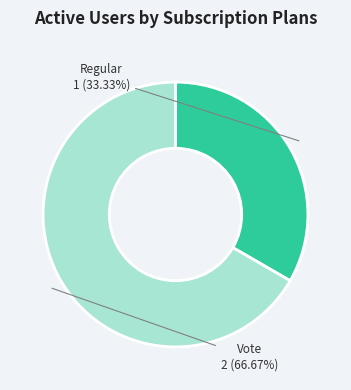

What percentage is the Regular slice, to the nearest percent?

33%